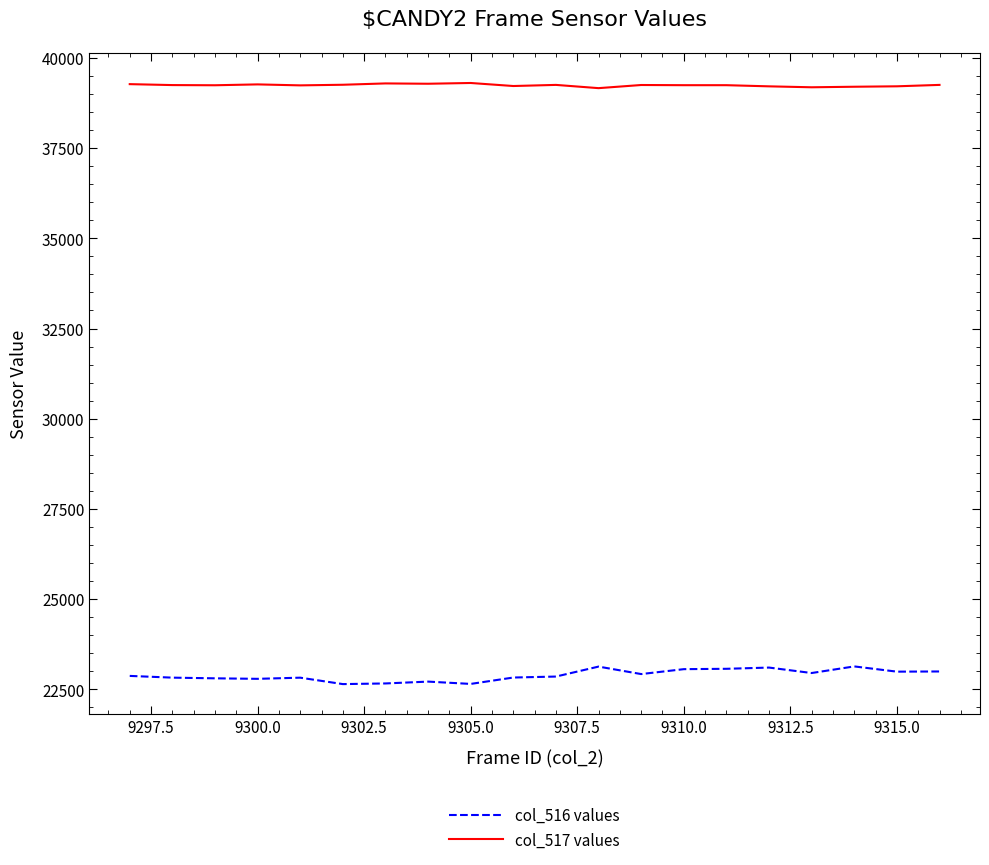

True or false: col_516 values and col_517 values cross at least once.

False